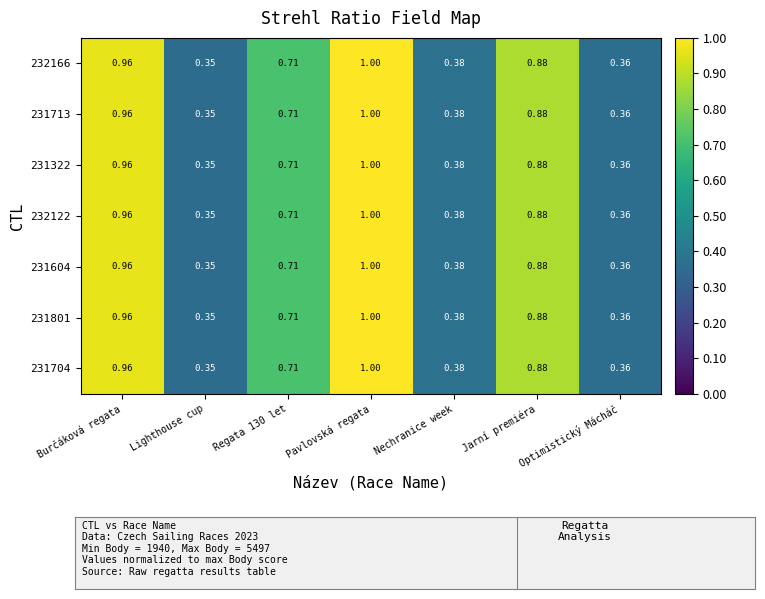

At which category is the sum across all series the highest?

Pavlovská regata